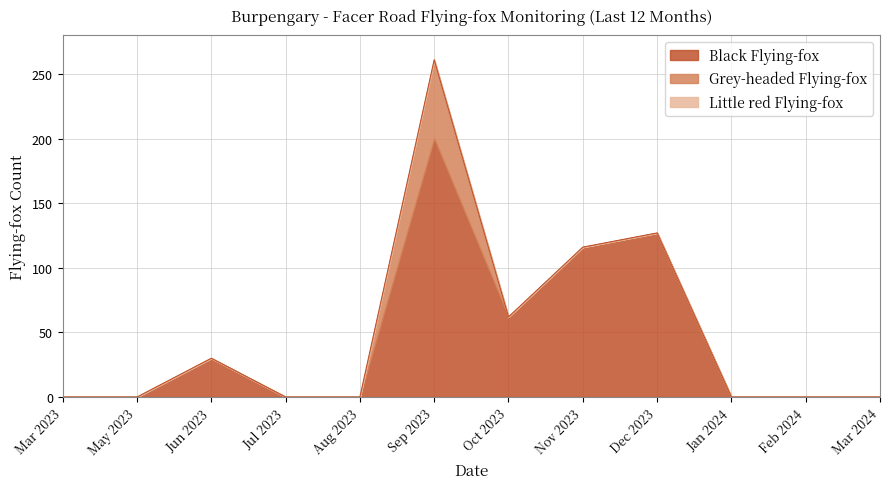

At which category does the chart reach its minimum across all series?

Mar 2023